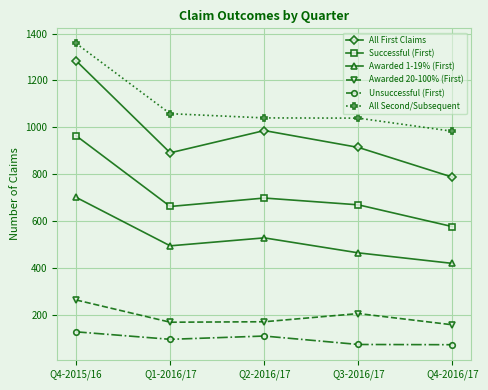

Which series has the widest spread of values?

All First Claims